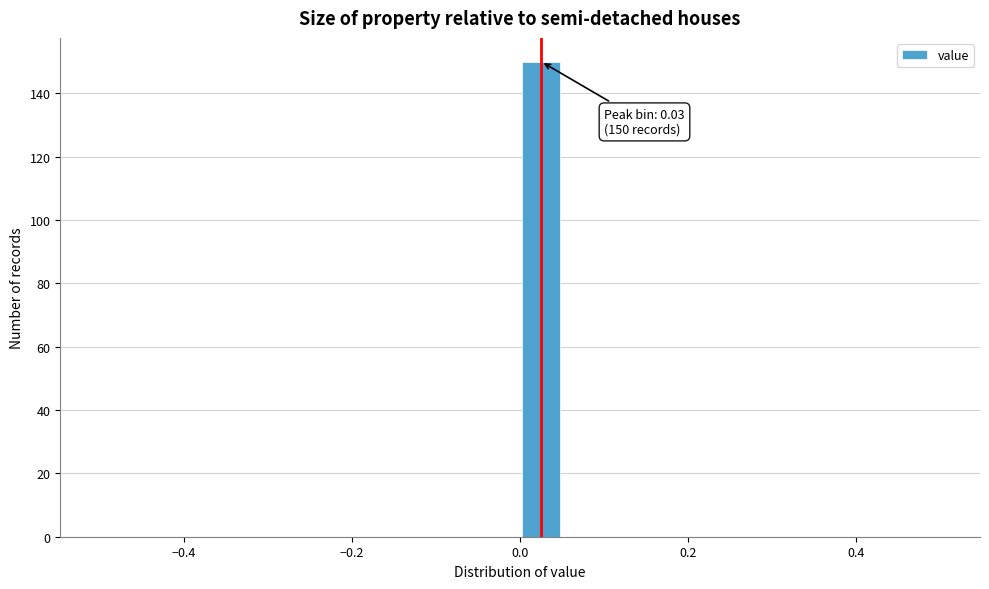

Read against the x-axis, roughly where is the centre of the tallest bar?

0.02